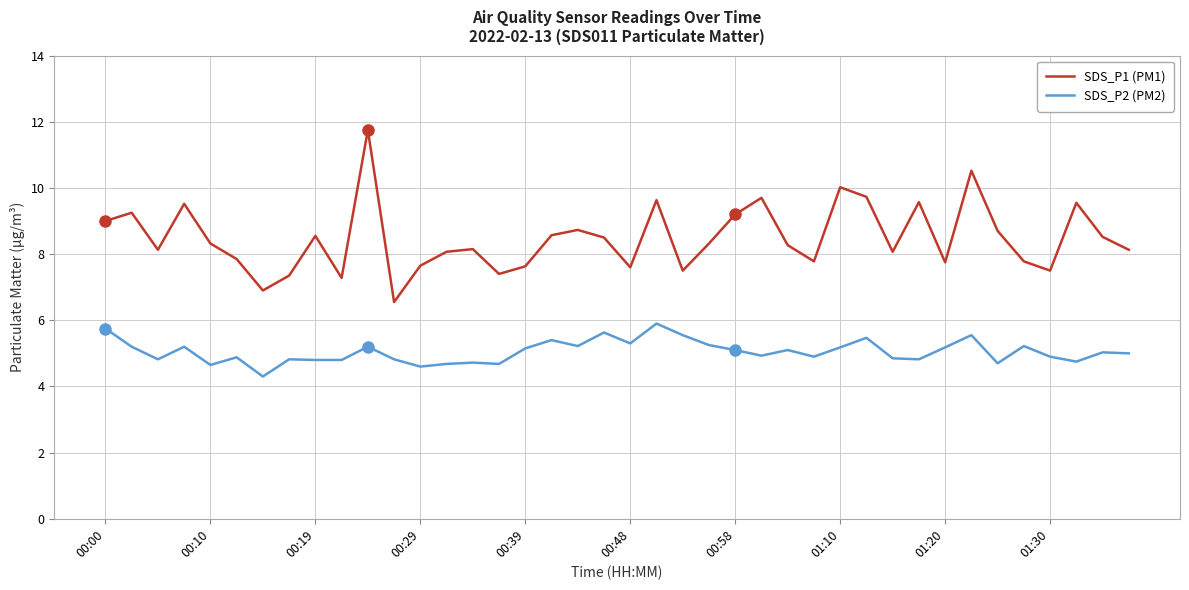

What is the highest value of the SDS_P1 (PM1) series?

11.8